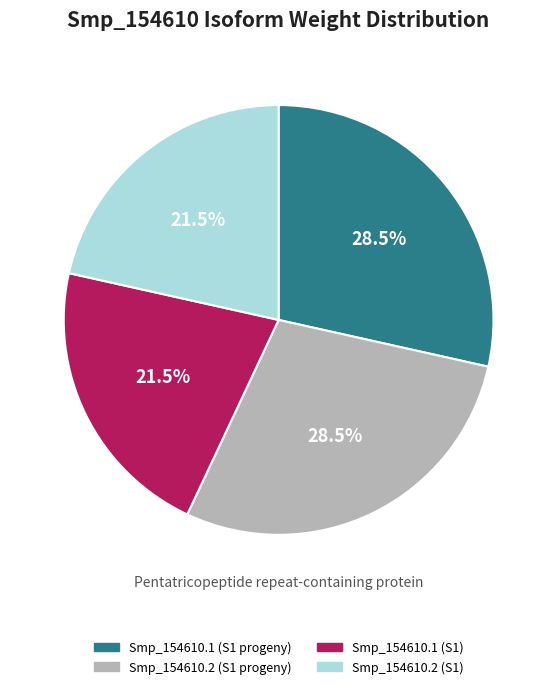

Between Smp_154610.2 (S1 progeny) and Smp_154610.1 (S1), which is larger?

Smp_154610.2 (S1 progeny)